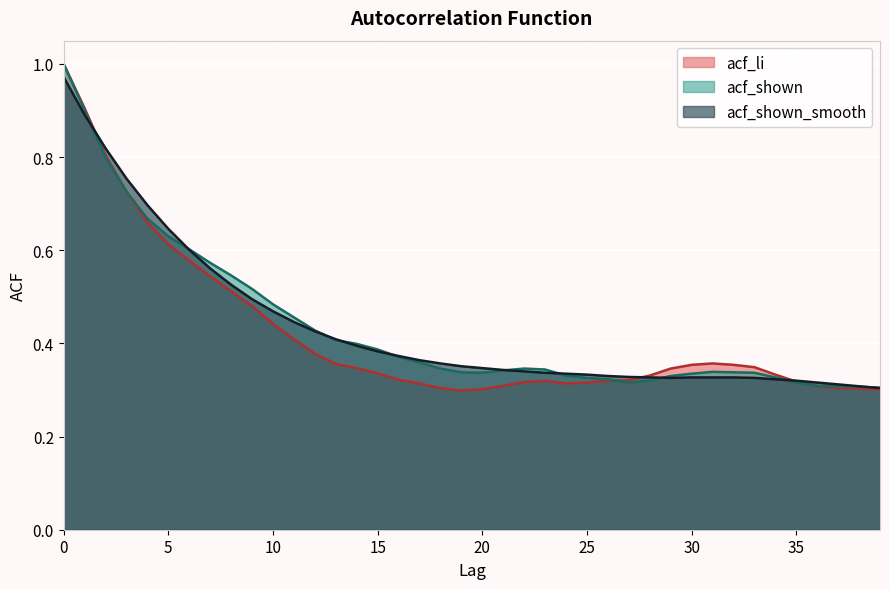

What is the value of the acf_shown_smooth point at the 11th from the left?

0.5